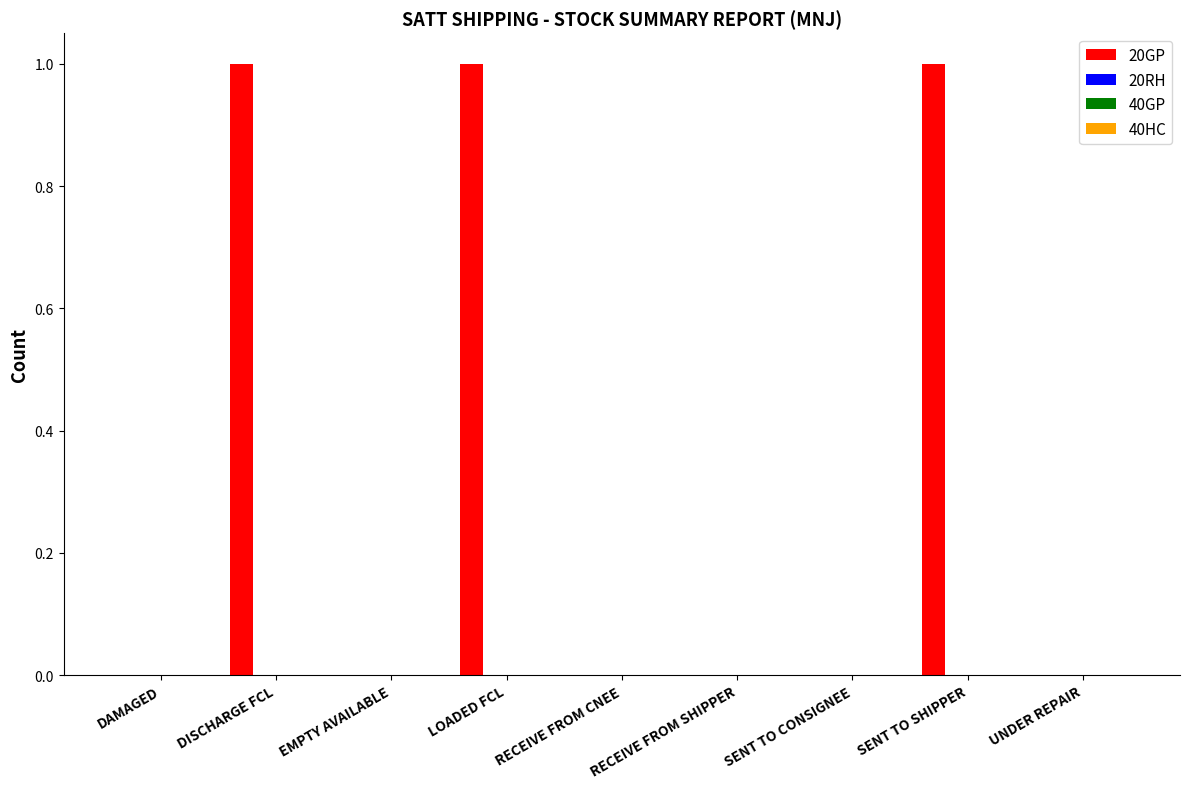

What is the sum of all values?

3